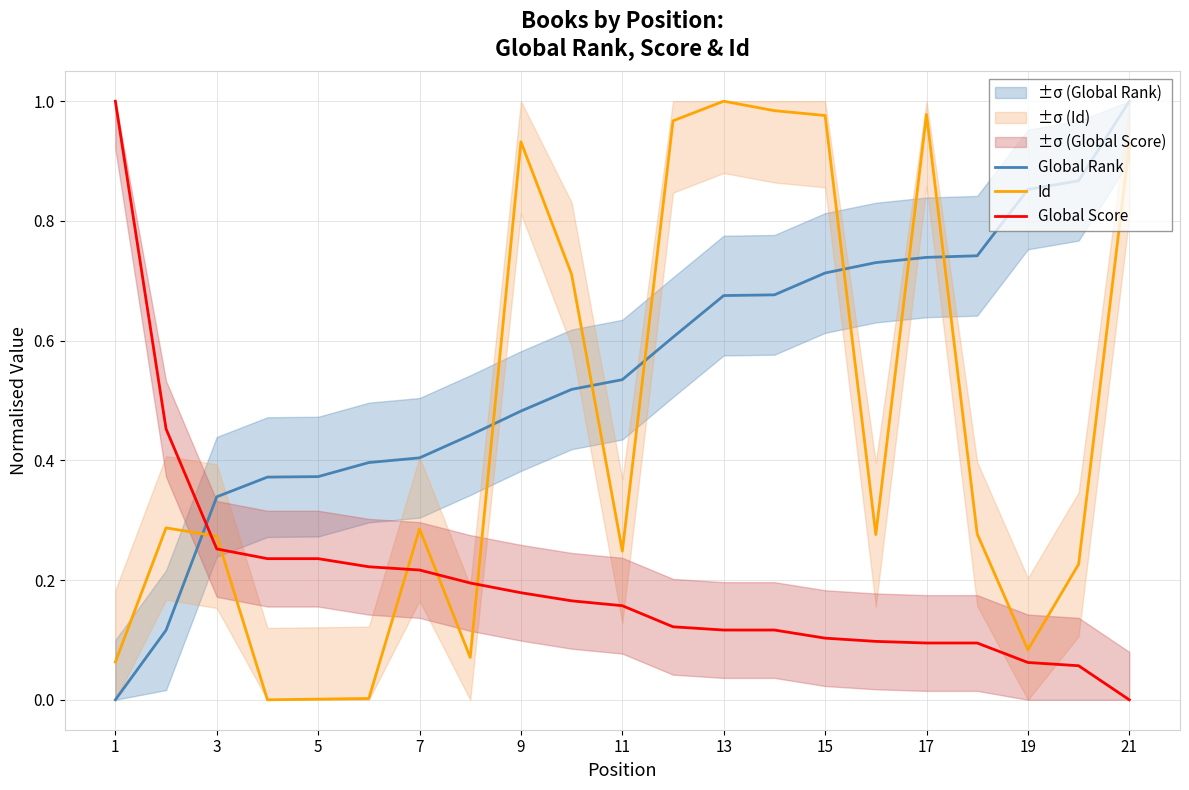

Is it true that Global Rank equals 0.6 at 5?

False